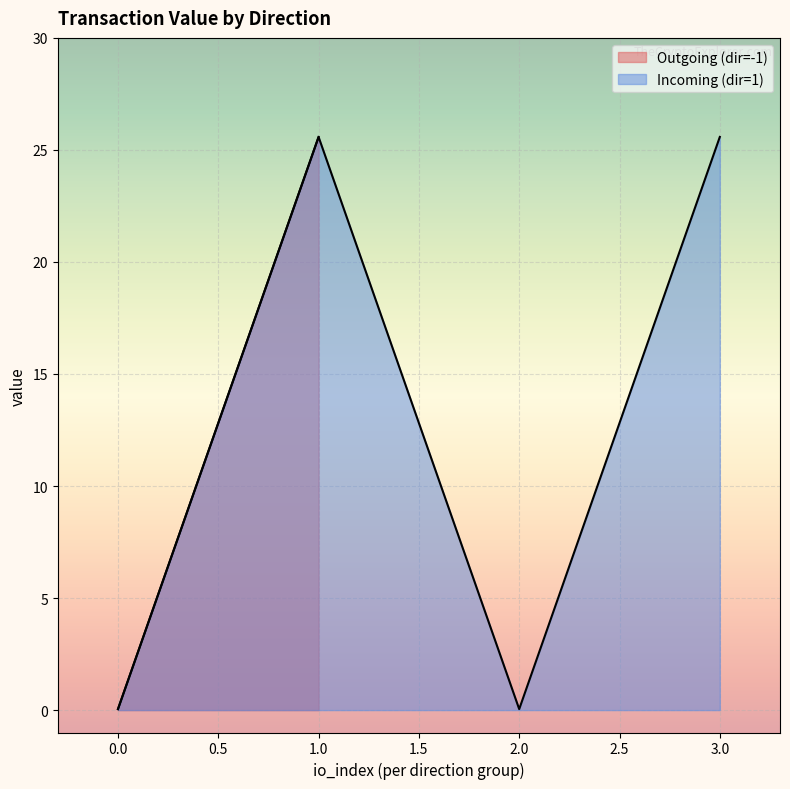

How many io_index values are between 0 and 2?

7